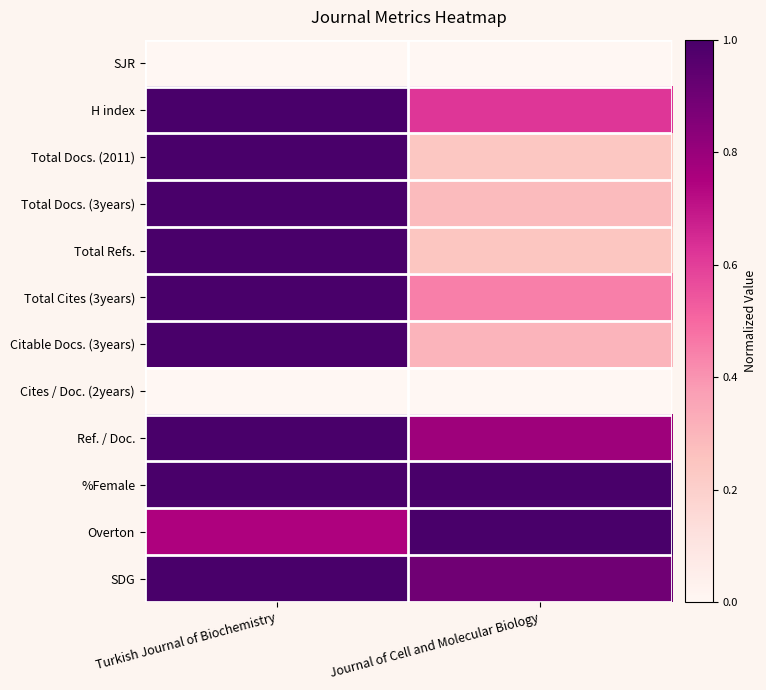

Count the number of categories in the chart.

2